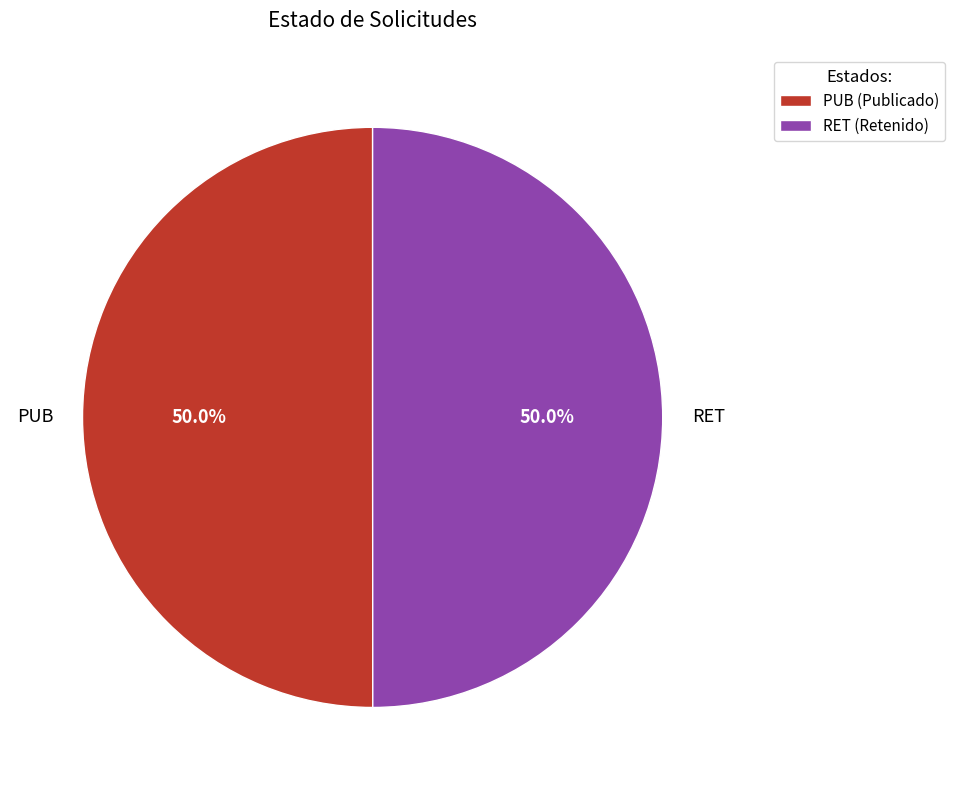

What percentage is NOT represented by RET (Retenido)?

50.0%